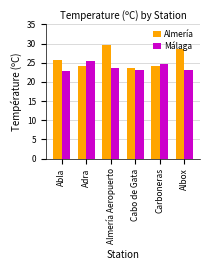

Which series has the largest total across all categories?

Almería